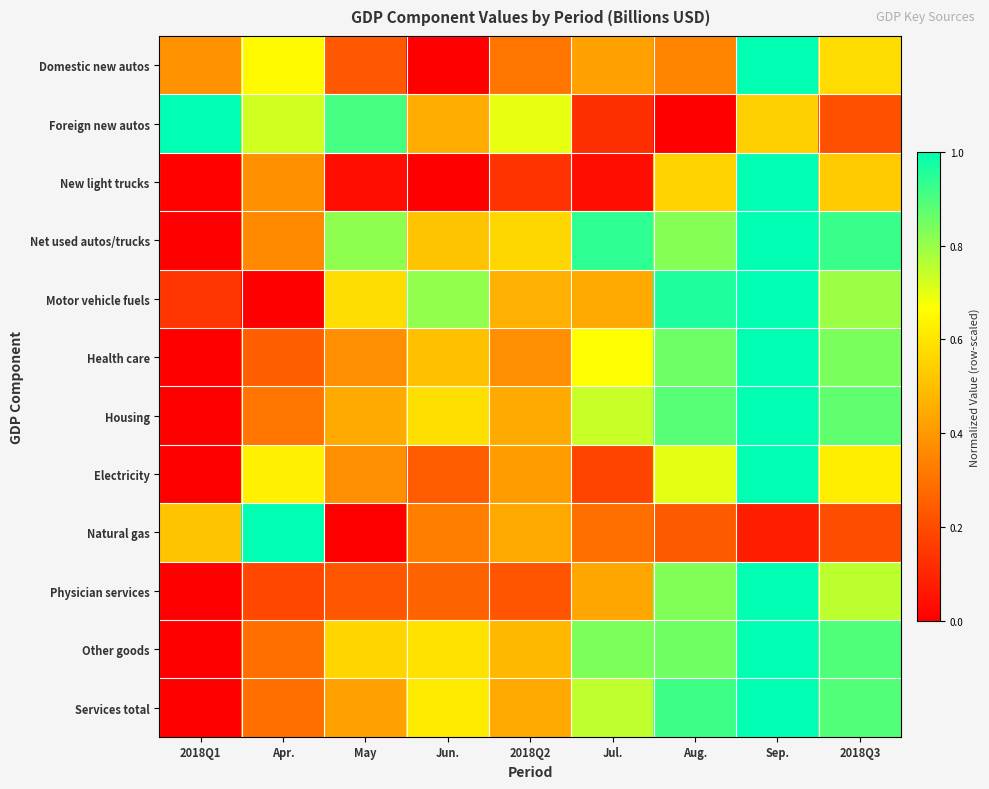

Reading right to left, extract all data points from this chart.

Domestic new autos: 2018Q3=0.6	Sep.=1.0	Aug.=0.3	Jul.=0.4	2018Q2=0.3	Jun.=0.0	May=0.2	Apr.=0.7	2018Q1=0.4
Foreign new autos: 2018Q3=0.2	Sep.=0.5	Aug.=0.0	Jul.=0.1	2018Q2=0.7	Jun.=0.5	May=0.9	Apr.=0.7	2018Q1=1.0
New light trucks: 2018Q3=0.5	Sep.=1.0	Aug.=0.6	Jul.=0.0	2018Q2=0.1	Jun.=0.0	May=0.0	Apr.=0.4	2018Q1=0.0
Net used autos/trucks: 2018Q3=0.9	Sep.=1.0	Aug.=0.8	Jul.=0.9	2018Q2=0.6	Jun.=0.5	May=0.8	Apr.=0.4	2018Q1=0.0
Motor vehicle fuels: 2018Q3=0.8	Sep.=1.0	Aug.=1.0	Jul.=0.4	2018Q2=0.5	Jun.=0.8	May=0.6	Apr.=0.0	2018Q1=0.1
Health care: 2018Q3=0.8	Sep.=1.0	Aug.=0.9	Jul.=0.7	2018Q2=0.4	Jun.=0.5	May=0.4	Apr.=0.2	2018Q1=0.0
Housing: 2018Q3=0.9	Sep.=1.0	Aug.=0.9	Jul.=0.7	2018Q2=0.4	Jun.=0.6	May=0.4	Apr.=0.3	2018Q1=0.0
Electricity: 2018Q3=0.6	Sep.=1.0	Aug.=0.7	Jul.=0.2	2018Q2=0.4	Jun.=0.2	May=0.4	Apr.=0.6	2018Q1=0.0
Natural gas: 2018Q3=0.2	Sep.=0.1	Aug.=0.2	Jul.=0.3	2018Q2=0.4	Jun.=0.3	May=0.0	Apr.=1.0	2018Q1=0.5
Physician services: 2018Q3=0.8	Sep.=1.0	Aug.=0.8	Jul.=0.4	2018Q2=0.2	Jun.=0.3	May=0.2	Apr.=0.2	2018Q1=0.0
Other goods: 2018Q3=0.9	Sep.=1.0	Aug.=0.9	Jul.=0.8	2018Q2=0.5	Jun.=0.6	May=0.6	Apr.=0.3	2018Q1=0.0
Services total: 2018Q3=0.9	Sep.=1.0	Aug.=0.9	Jul.=0.8	2018Q2=0.4	Jun.=0.6	May=0.4	Apr.=0.3	2018Q1=0.0